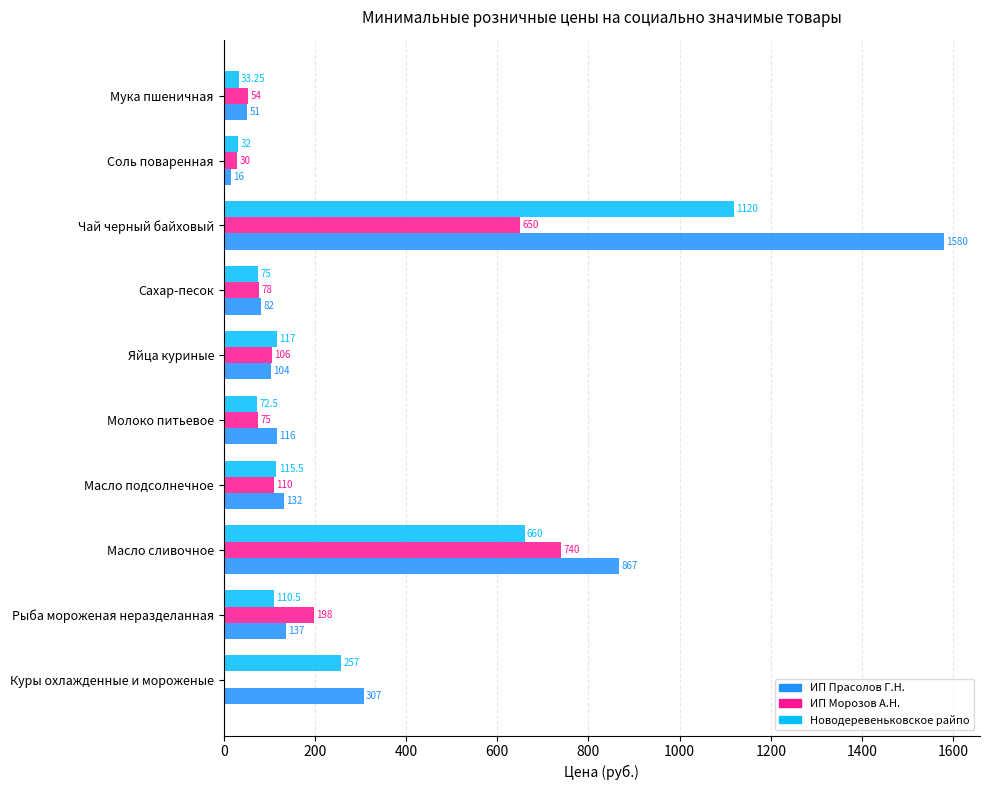

At which label is ИП Прасолов Г.Н. closest to 798?

Масло сливочное